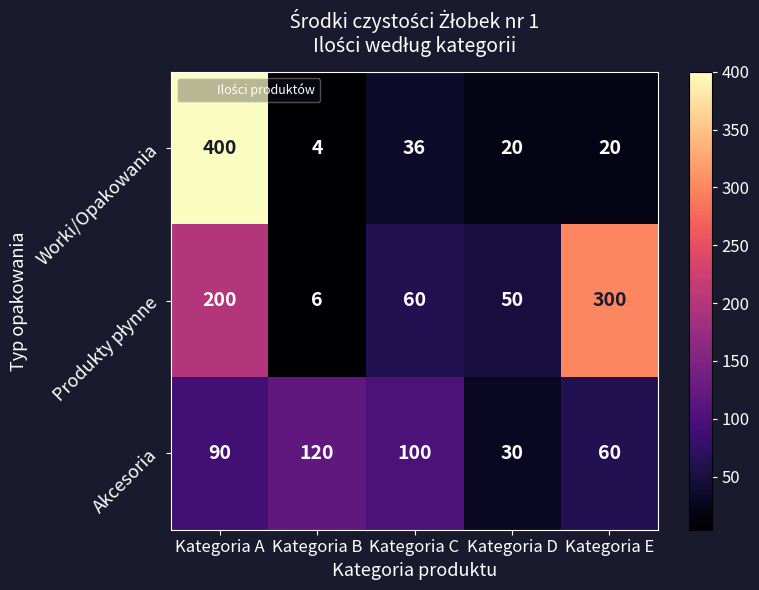

How many categories are shown in the chart?

5